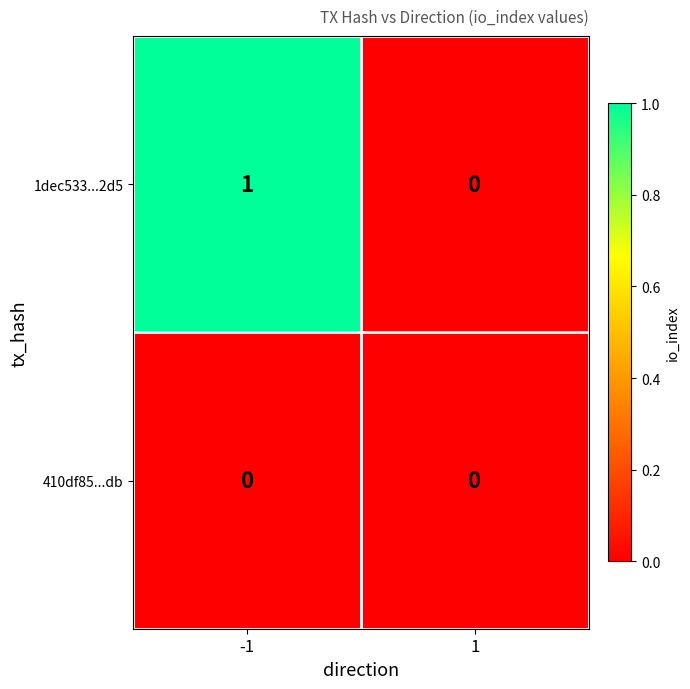

Rank the categories by 1dec533...2d5 value from lowest to highest.

1, -1